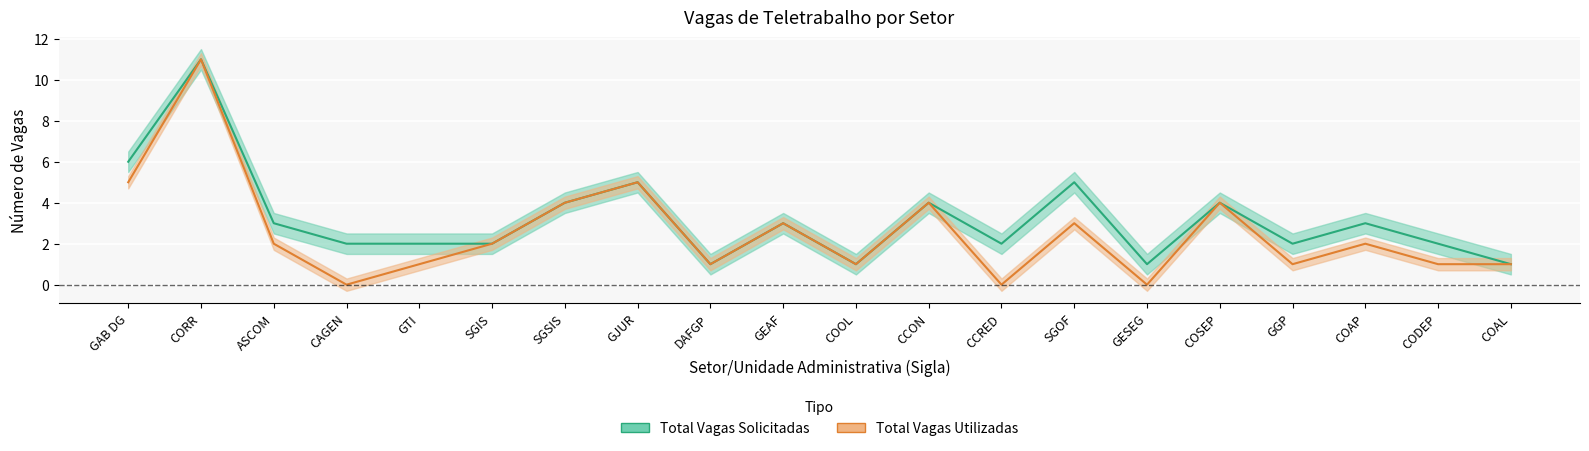

Reading left to right, extract all data points from this chart.

Total Vagas Solicitadas: 6	11	3	2	2	2	4	5	1	3	1	4	2	5	1	4	2	3	2	1
Total Vagas Utilizadas: 5	11	2	0	1	2	4	5	1	3	1	4	0	3	0	4	1	2	1	1